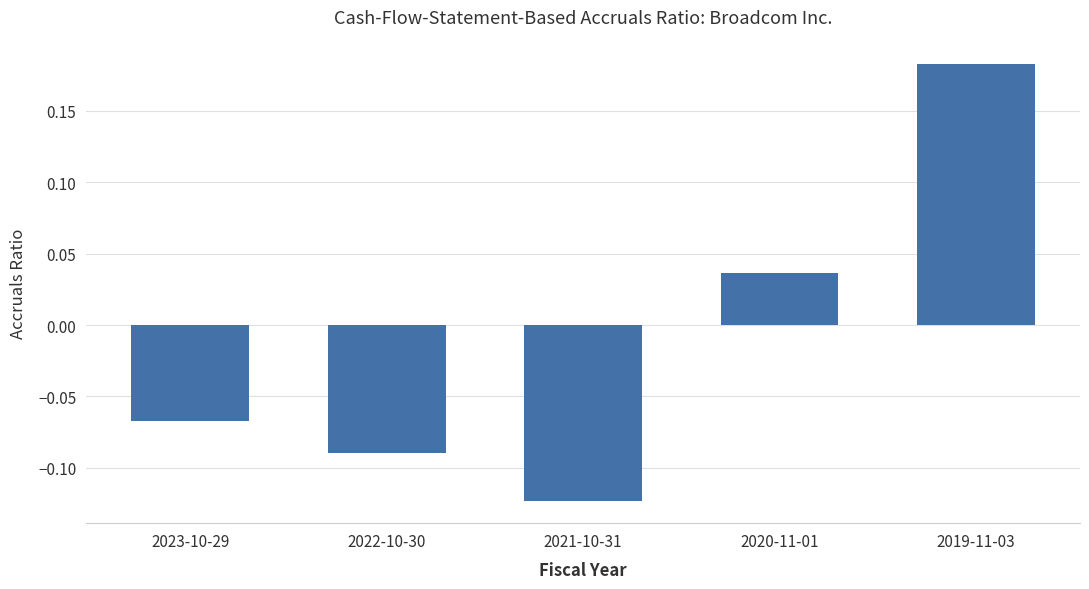

Is it true that the value at 2023-10-29 is -0.0?

False